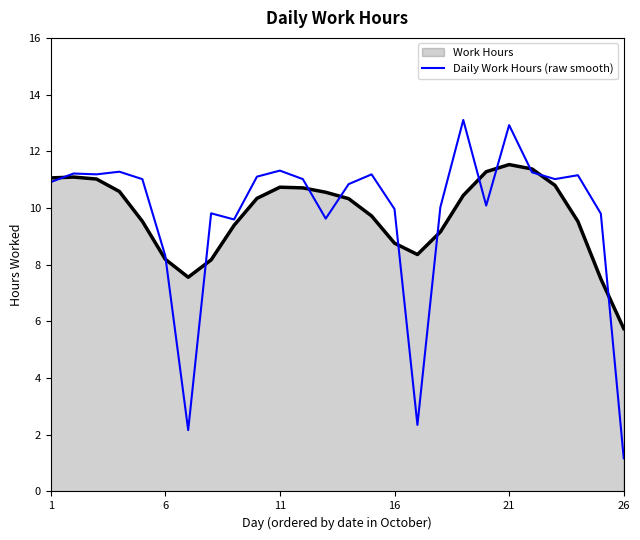

Which series has the largest range (max minus min)?

Daily Work Hours (raw smooth)